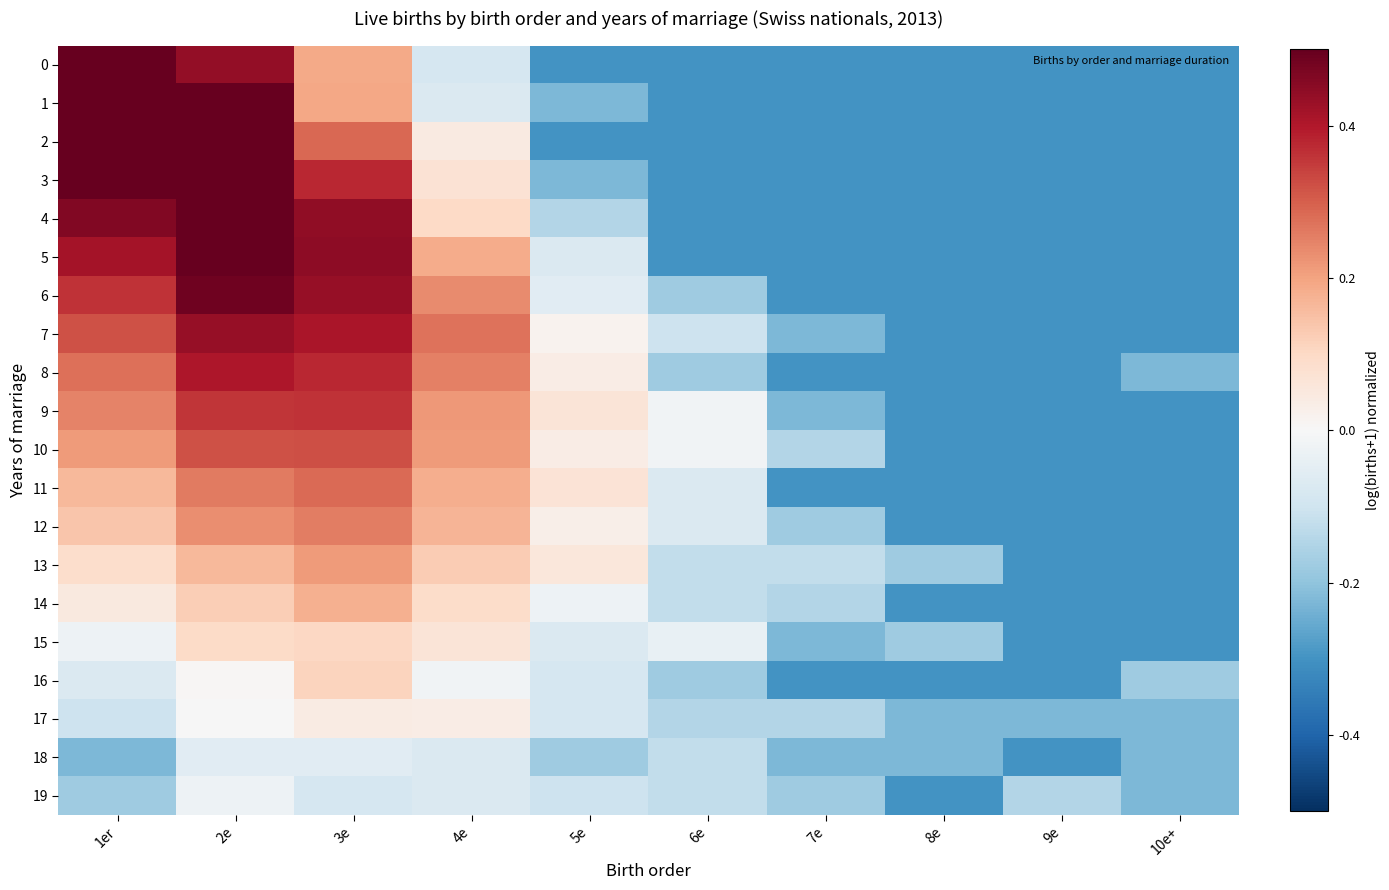

At which category does the chart reach its minimum across all series?

5e